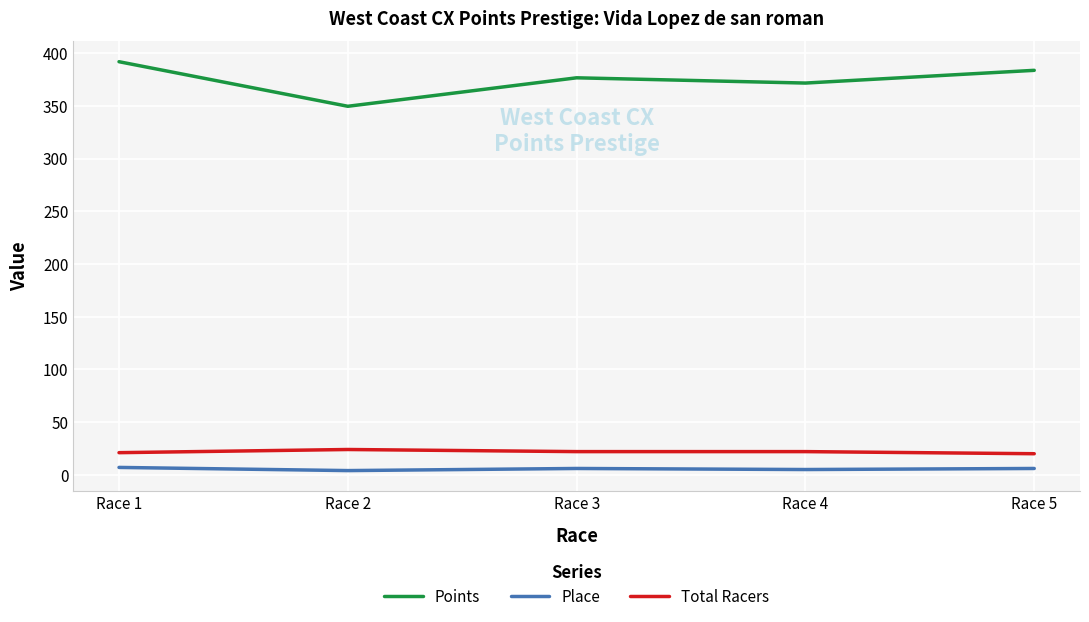

True or false: Place and Points intersect in this chart.

False